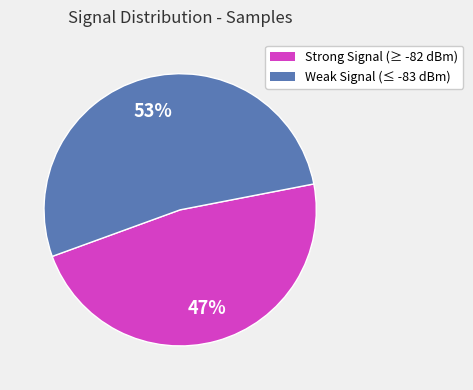

Approximately how many times larger is the value at Strong Signal (≥ -82 dBm) compared to Weak Signal (≤ -83 dBm)?

0.9